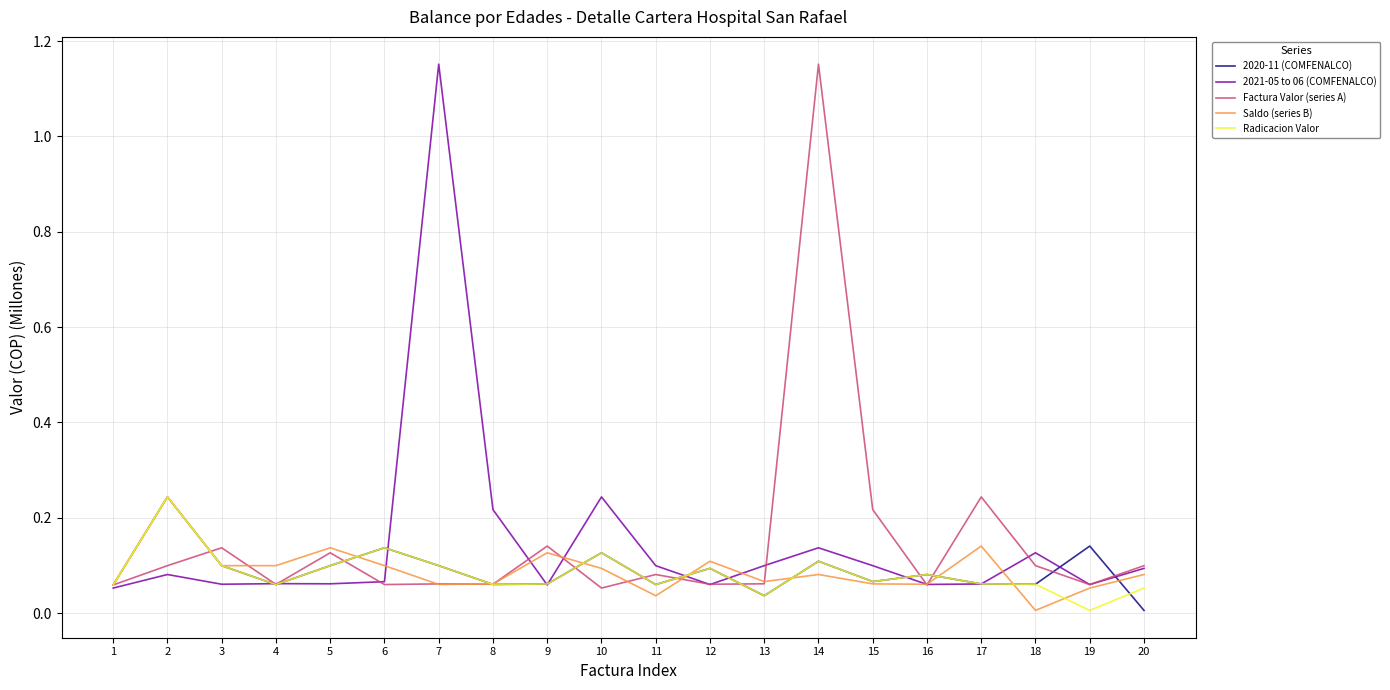

True or false: Saldo (series B) has a value of 0.1 at 6.

True